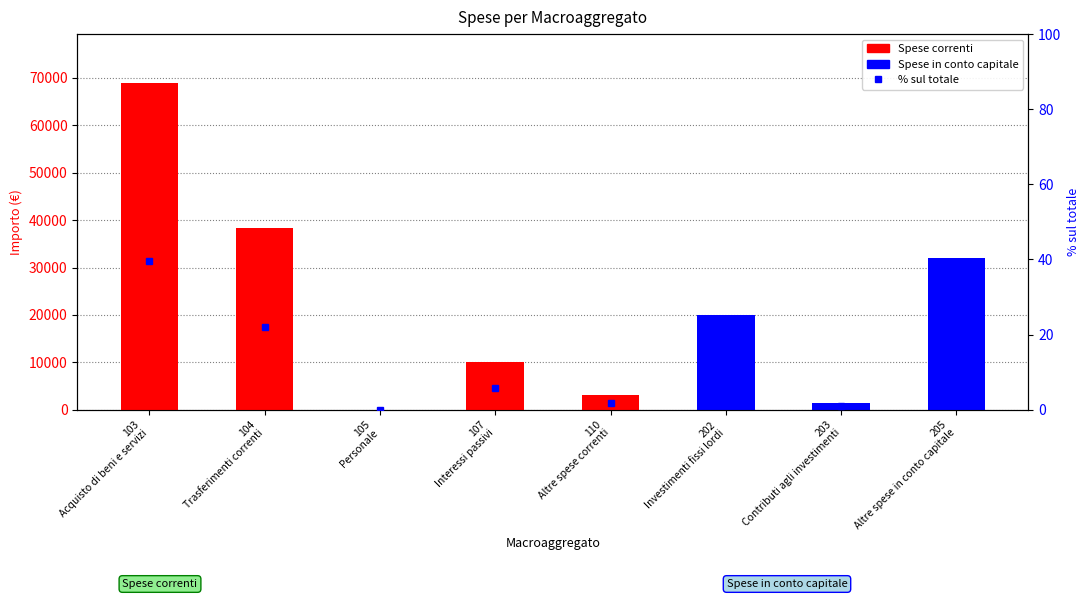

List the series in order of their peak value, lowest first.

% sul totale, Spese in conto capitale, Spese correnti